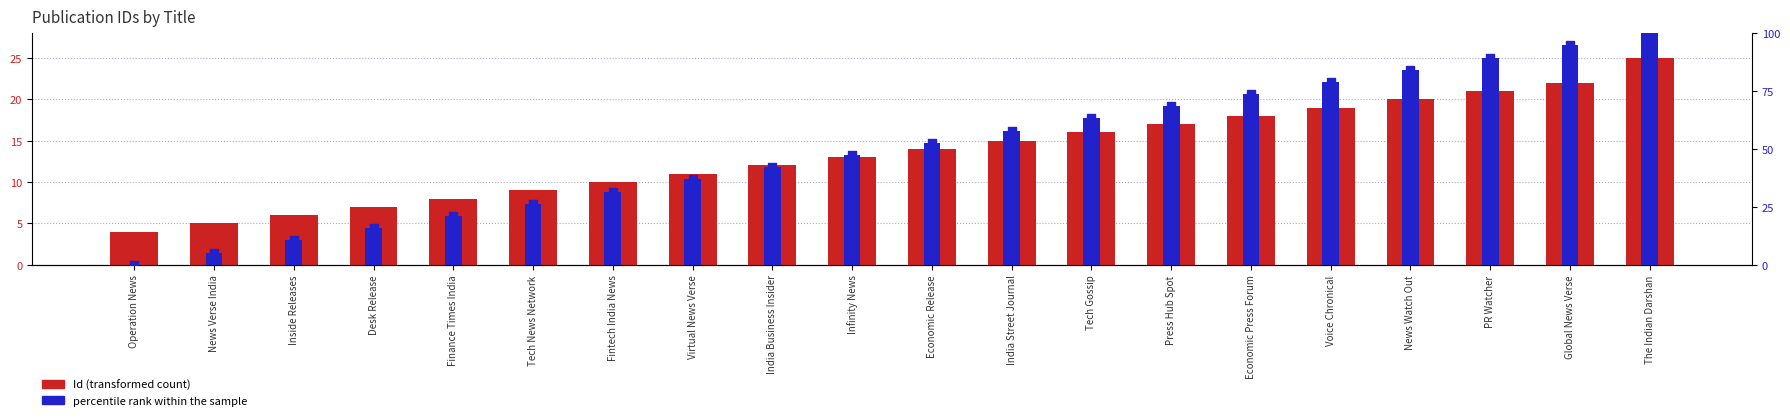

Is the value of Id at Inside Releases greater than the value of percentile rank within the sample at India Business Insider?

No